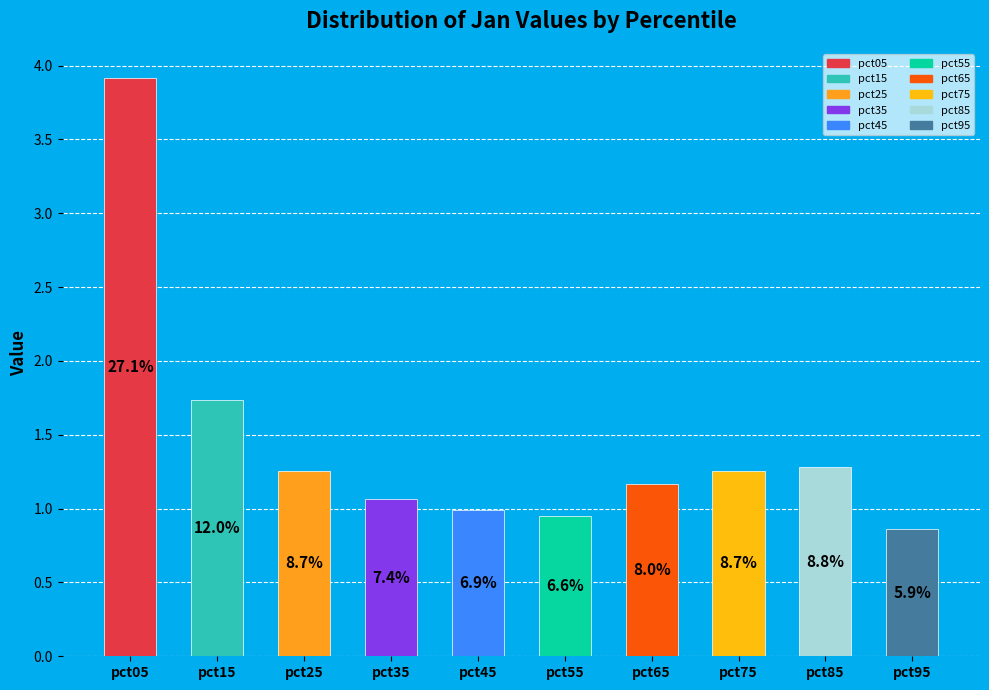

What is the total percentage of pct25 and pct55?

15.2%